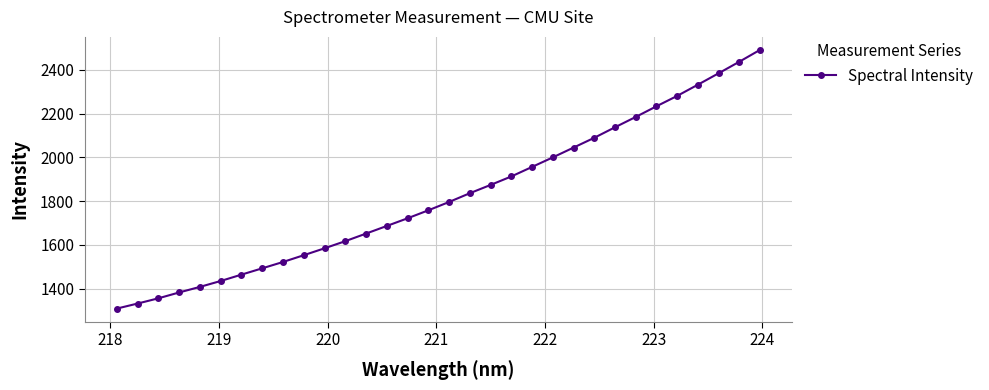

How many series are shown in this chart?

1